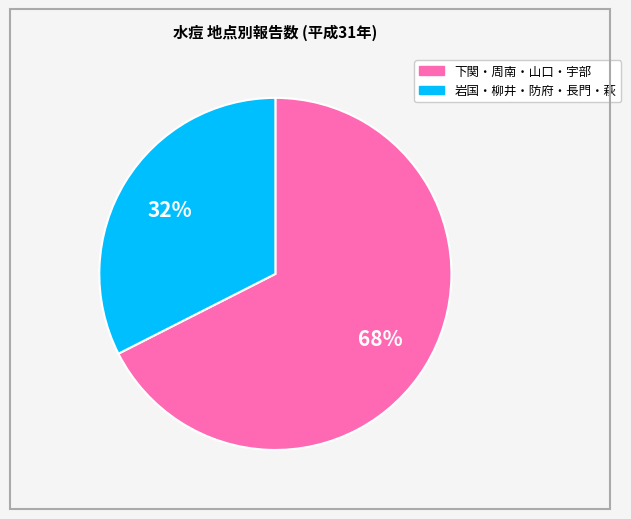

Is there a majority slice in this chart?

Yes